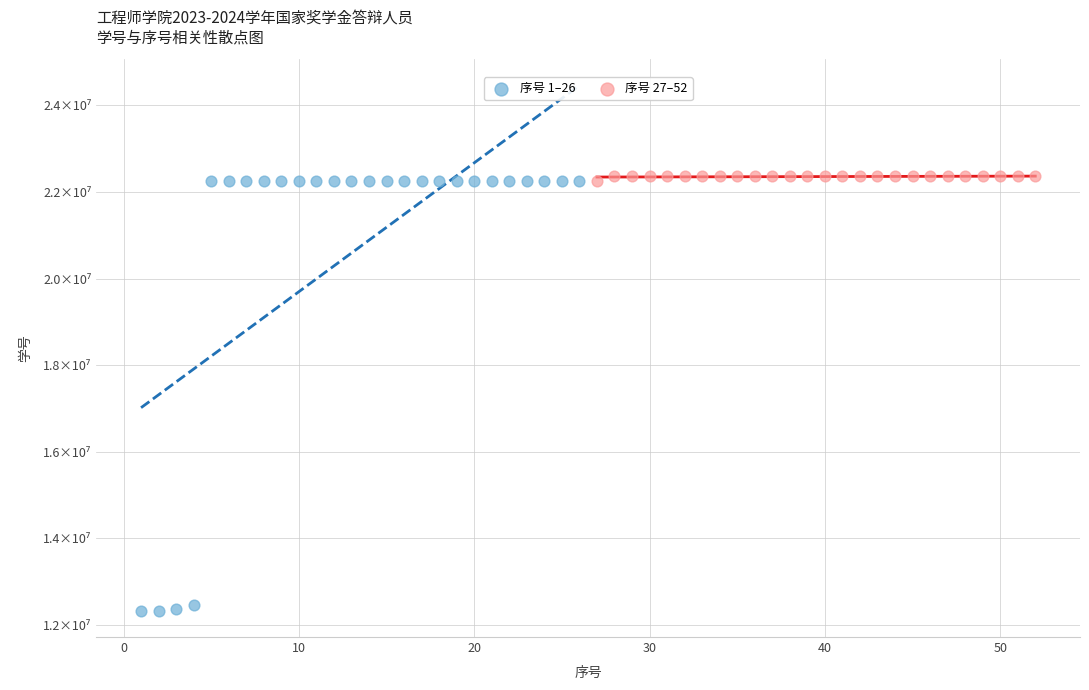

Which series contains the lowest Y value?

序号 1–26